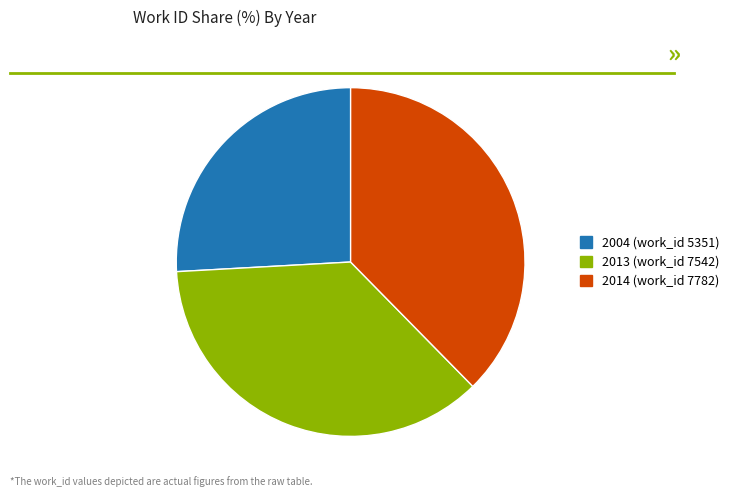

Is the sum of 2013 (work_id 7542) and 2004 (work_id 5351) greater than half?

Yes